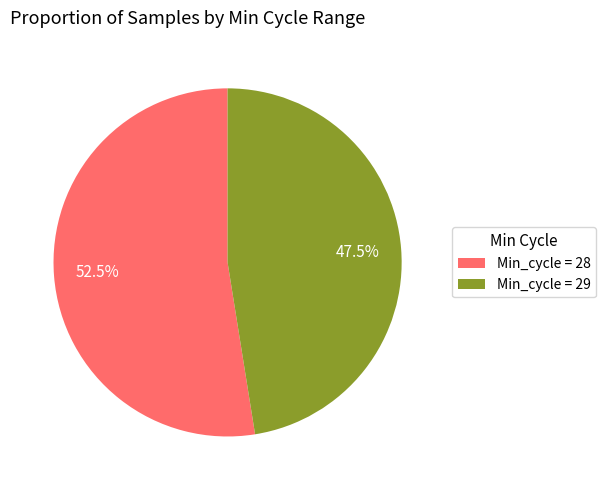

How much of the chart is everything except Min_cycle = 28?

47.5%